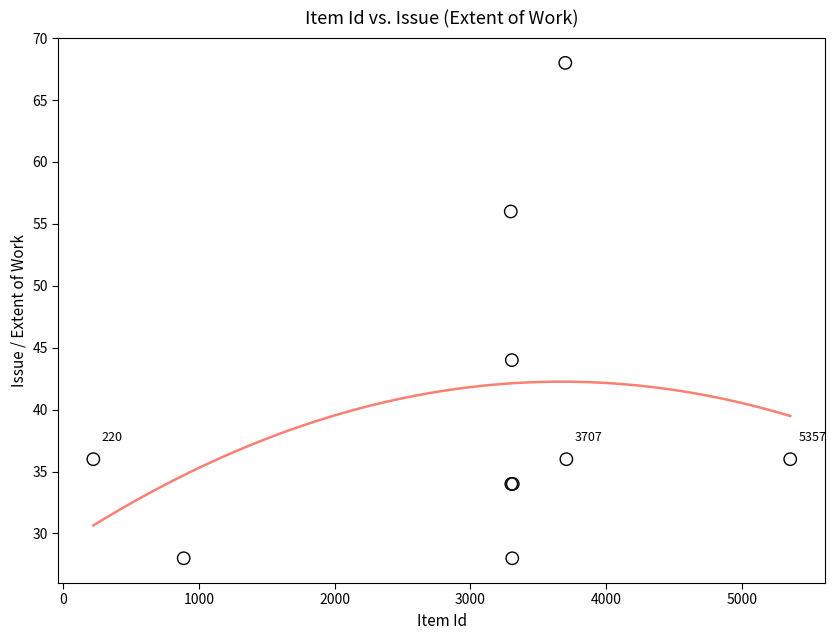

What Y value in the scatter plot is closest to 48?

44